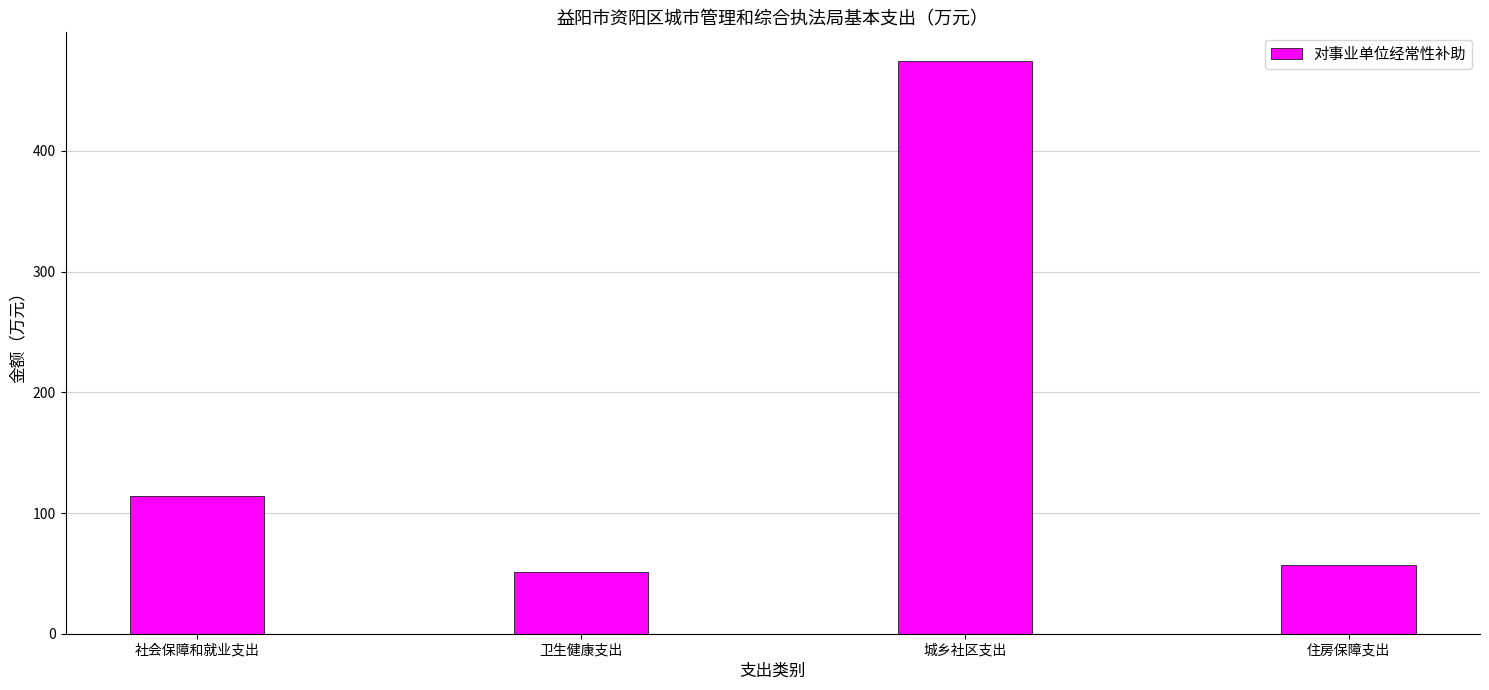

What is the difference between the second highest and minimum values?

63.1